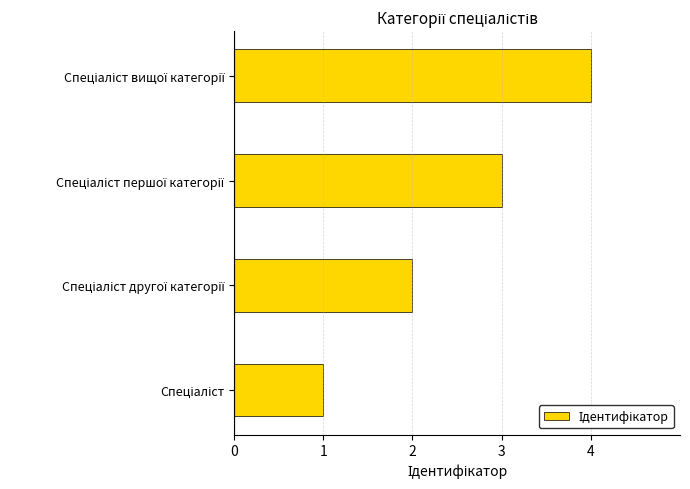

How many data points are less than 3?

2